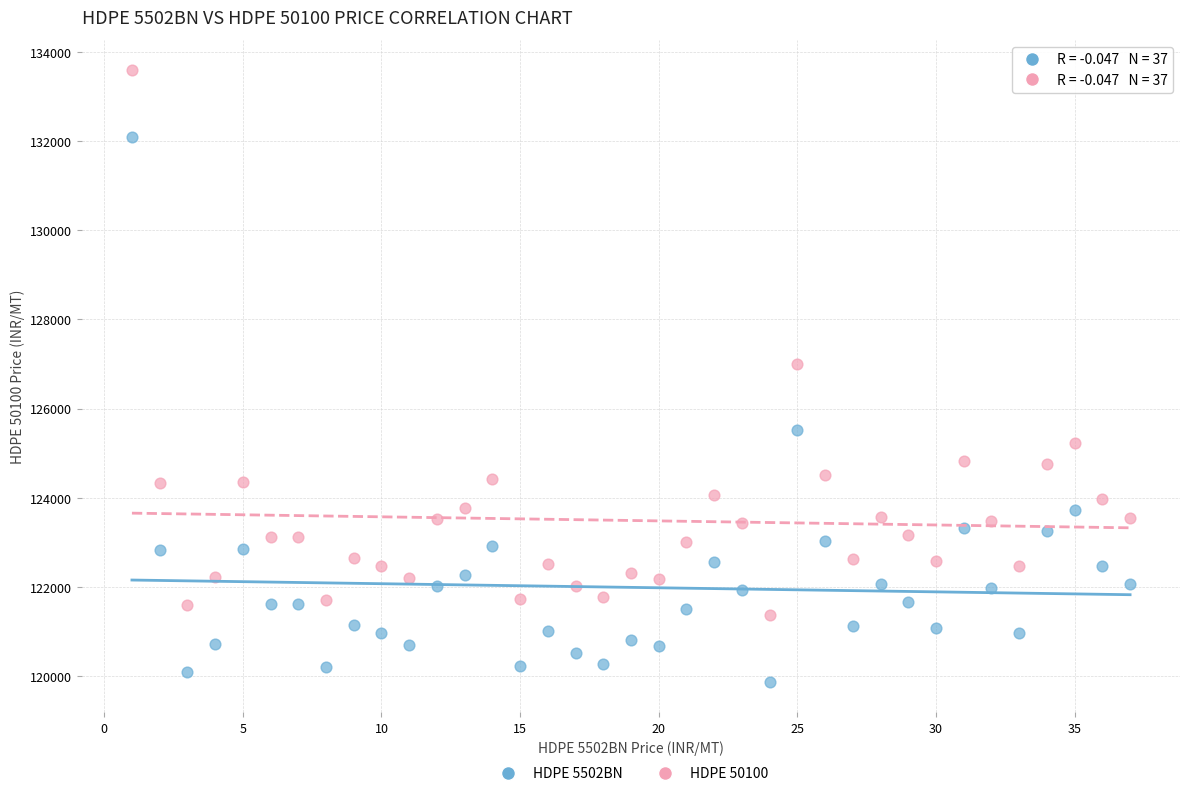

What is the X range (max minus min) for the scatter plot?

36